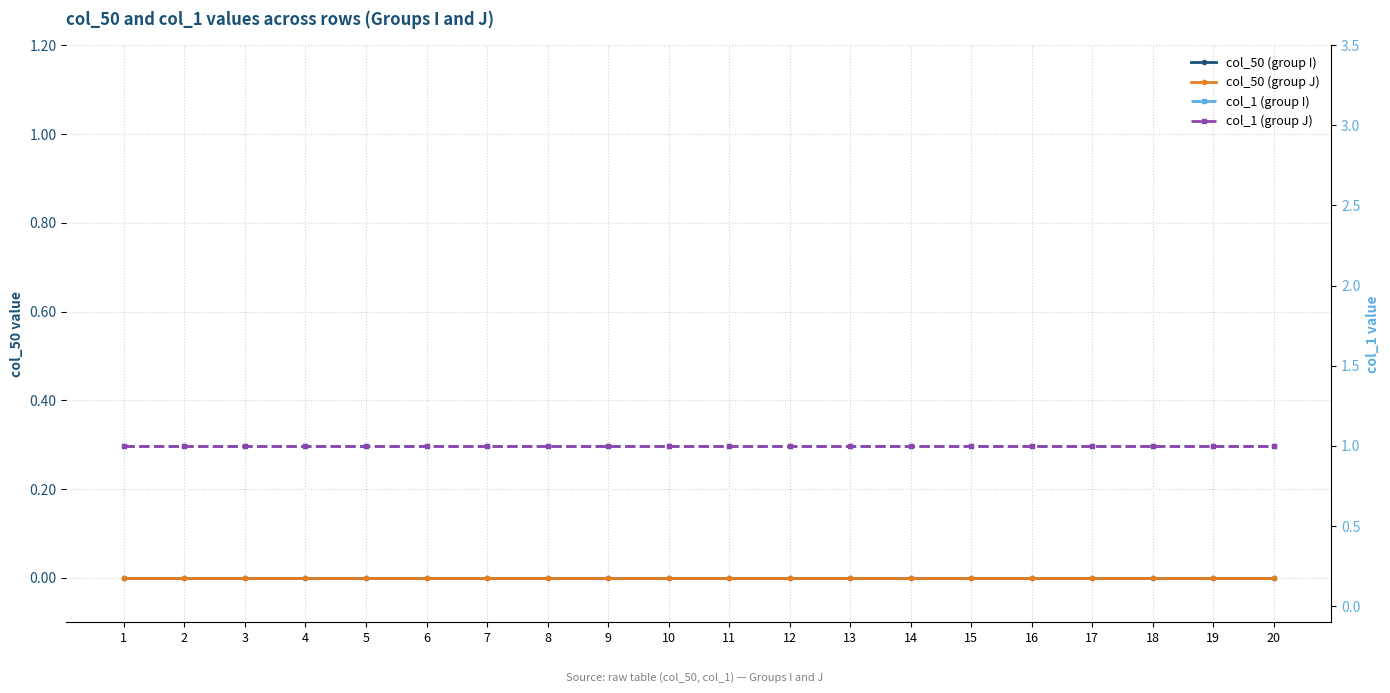

At which category is the sum across all series the highest?

1